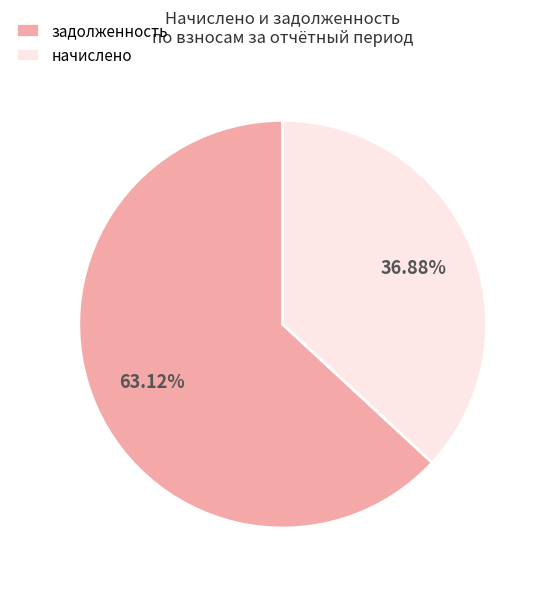

Is the sum of начислено and задолженность greater than half?

Yes